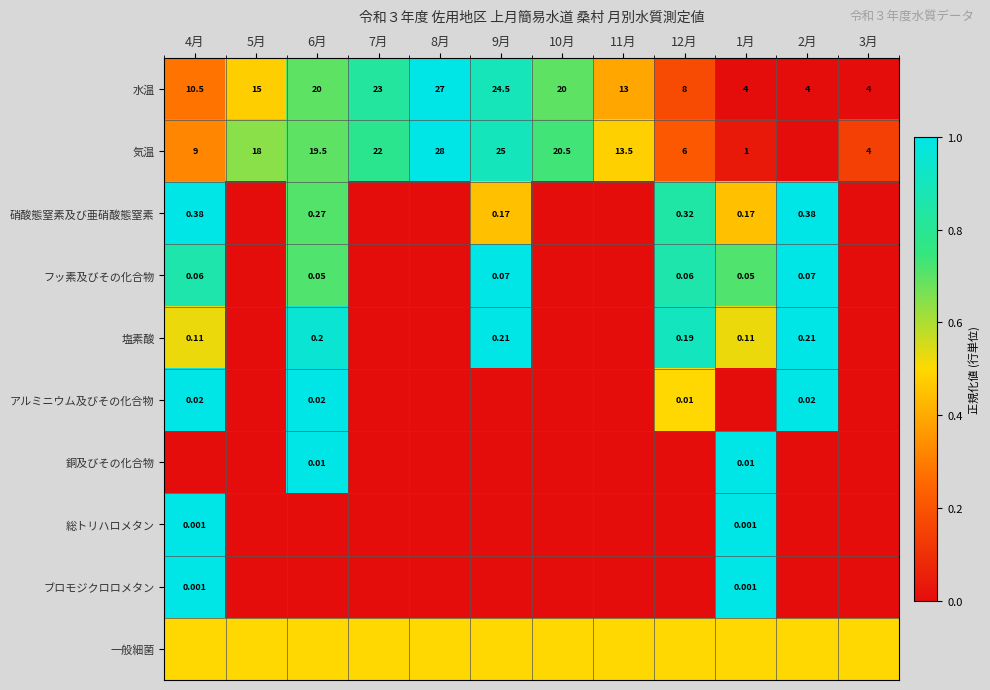

List the labels in order of 気温 value, largest first.

8月, 9月, 7月, 10月, 6月, 5月, 11月, 4月, 12月, 3月, 1月, 2月